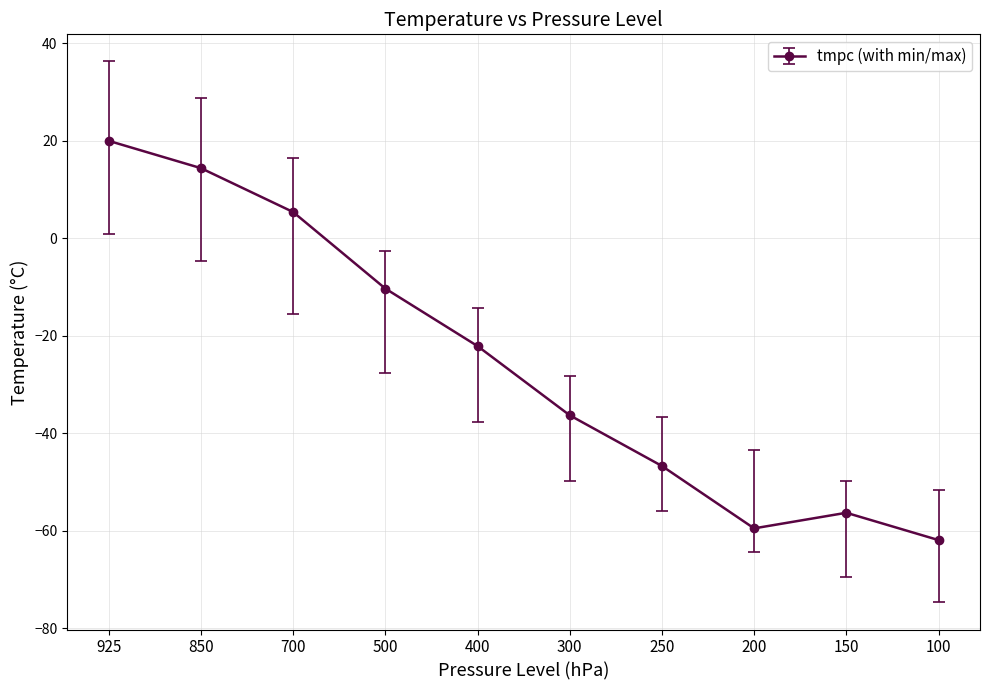

Does the chart display data point markers on the line(s)?

Yes